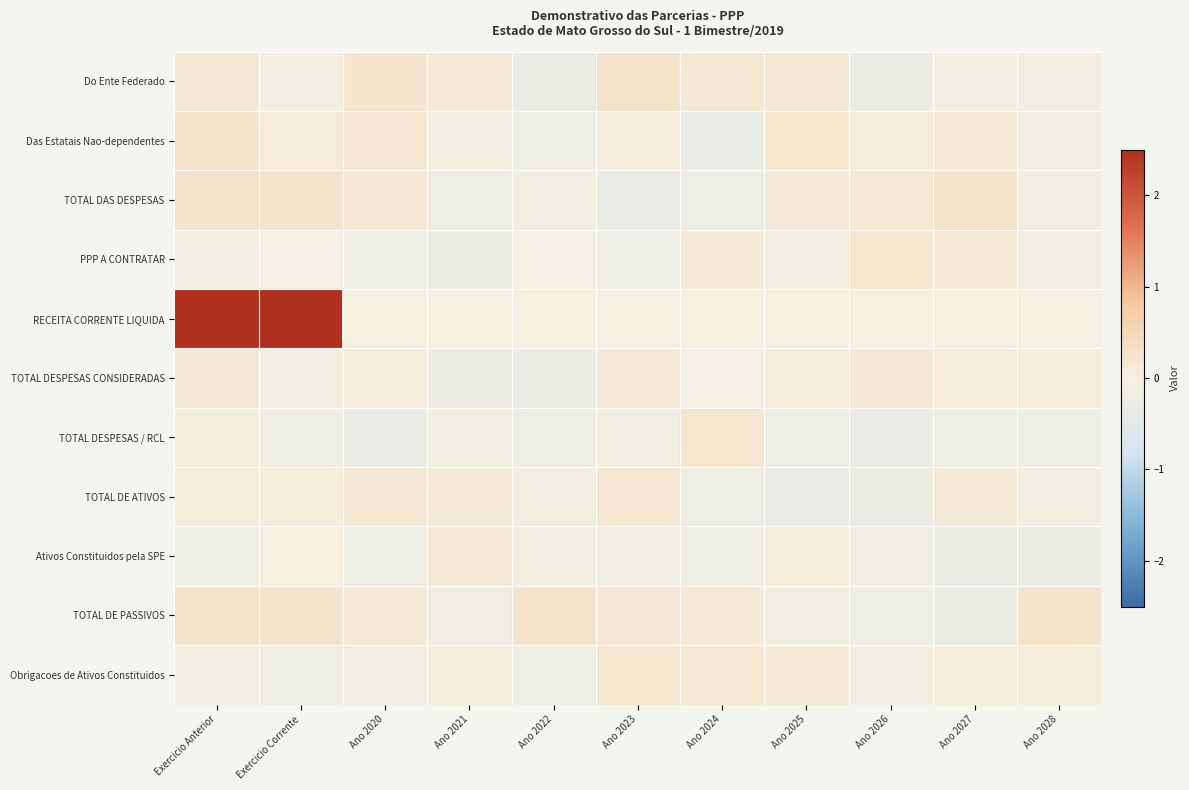

Reading left to right, extract all data points from this chart.

Do Ente Federado: Exercicio Anterior=0.2	Exercicio Corrente=-0.0	Ano 2020=0.2	Ano 2021=0.1	Ano 2022=-0.2	Ano 2023=0.3	Ano 2024=0.2	Ano 2025=0.2	Ano 2026=-0.2	Ano 2027=-0.0	Ano 2028=-0.1
Das Estatais Nao-dependentes: Exercicio Anterior=0.3	Exercicio Corrente=0.1	Ano 2020=0.2	Ano 2021=-0.0	Ano 2022=-0.2	Ano 2023=0.0	Ano 2024=-0.3	Ano 2025=0.2	Ano 2026=0.1	Ano 2027=0.2	Ano 2028=-0.1
TOTAL DAS DESPESAS: Exercicio Anterior=0.3	Exercicio Corrente=0.2	Ano 2020=0.2	Ano 2021=-0.2	Ano 2022=-0.0	Ano 2023=-0.3	Ano 2024=-0.2	Ano 2025=0.1	Ano 2026=0.1	Ano 2027=0.3	Ano 2028=-0.1
PPP A CONTRATAR: Exercicio Anterior=-0.1	Exercicio Corrente=-0.0	Ano 2020=-0.2	Ano 2021=-0.2	Ano 2022=-0.0	Ano 2023=-0.2	Ano 2024=0.1	Ano 2025=-0.0	Ano 2026=0.2	Ano 2027=0.1	Ano 2028=-0.1
RECEITA CORRENTE LIQUIDA: Exercicio Anterior=2.5	Exercicio Corrente=2.5	Ano 2020=0.0	Ano 2021=0.0	Ano 2022=0.0	Ano 2023=0.0	Ano 2024=0.0	Ano 2025=0.0	Ano 2026=0.0	Ano 2027=0.0	Ano 2028=0.0
TOTAL DESPESAS CONSIDERADAS: Exercicio Anterior=0.2	Exercicio Corrente=-0.0	Ano 2020=0.0	Ano 2021=-0.2	Ano 2022=-0.2	Ano 2023=0.1	Ano 2024=-0.0	Ano 2025=0.0	Ano 2026=0.2	Ano 2027=0.1	Ano 2028=0.0
TOTAL DESPESAS / RCL: Exercicio Anterior=0.0	Exercicio Corrente=-0.1	Ano 2020=-0.3	Ano 2021=-0.0	Ano 2022=-0.2	Ano 2023=-0.1	Ano 2024=0.2	Ano 2025=-0.2	Ano 2026=-0.3	Ano 2027=-0.1	Ano 2028=-0.1
TOTAL DE ATIVOS: Exercicio Anterior=0.1	Exercicio Corrente=0.0	Ano 2020=0.2	Ano 2021=0.1	Ano 2022=-0.1	Ano 2023=0.2	Ano 2024=-0.2	Ano 2025=-0.3	Ano 2026=-0.2	Ano 2027=0.1	Ano 2028=-0.0
Ativos Constituidos pela SPE: Exercicio Anterior=-0.2	Exercicio Corrente=0.0	Ano 2020=-0.2	Ano 2021=0.1	Ano 2022=-0.0	Ano 2023=-0.1	Ano 2024=-0.1	Ano 2025=0.1	Ano 2026=-0.1	Ano 2027=-0.2	Ano 2028=-0.2
TOTAL DE PASSIVOS: Exercicio Anterior=0.3	Exercicio Corrente=0.2	Ano 2020=0.1	Ano 2021=-0.1	Ano 2022=0.3	Ano 2023=0.2	Ano 2024=0.1	Ano 2025=-0.0	Ano 2026=-0.1	Ano 2027=-0.2	Ano 2028=0.2
Obrigacoes de Ativos Constituidos: Exercicio Anterior=-0.0	Exercicio Corrente=-0.2	Ano 2020=-0.1	Ano 2021=0.0	Ano 2022=-0.2	Ano 2023=0.2	Ano 2024=0.2	Ano 2025=0.1	Ano 2026=-0.0	Ano 2027=0.1	Ano 2028=0.1